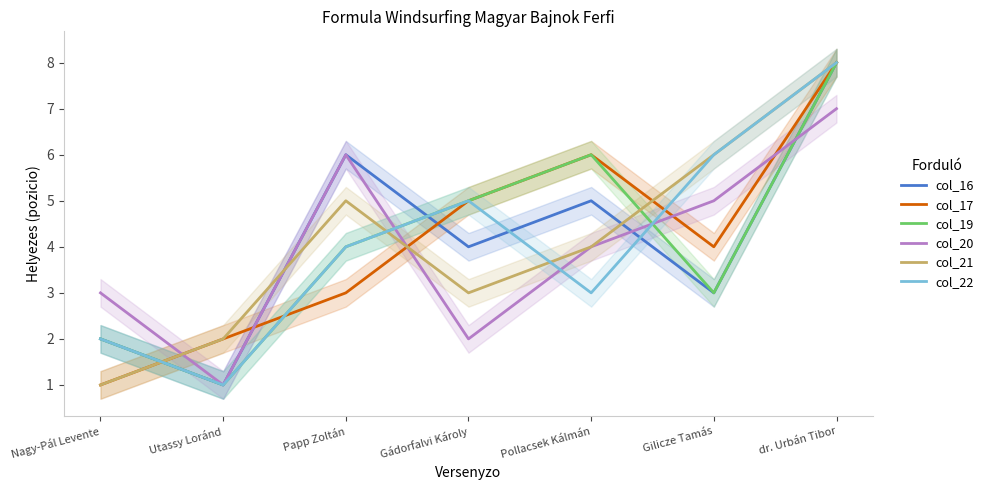

Which category has the highest value across all series?

dr. Urbán Tibor